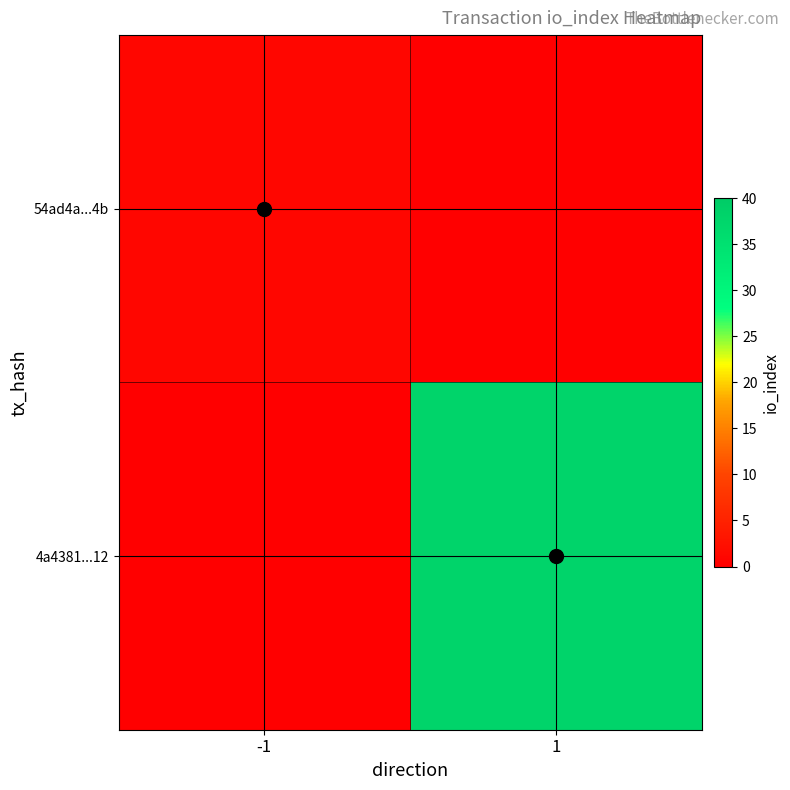

At -1, list the series in order from largest to smallest.

54ad4a...4b, 4a4381...12